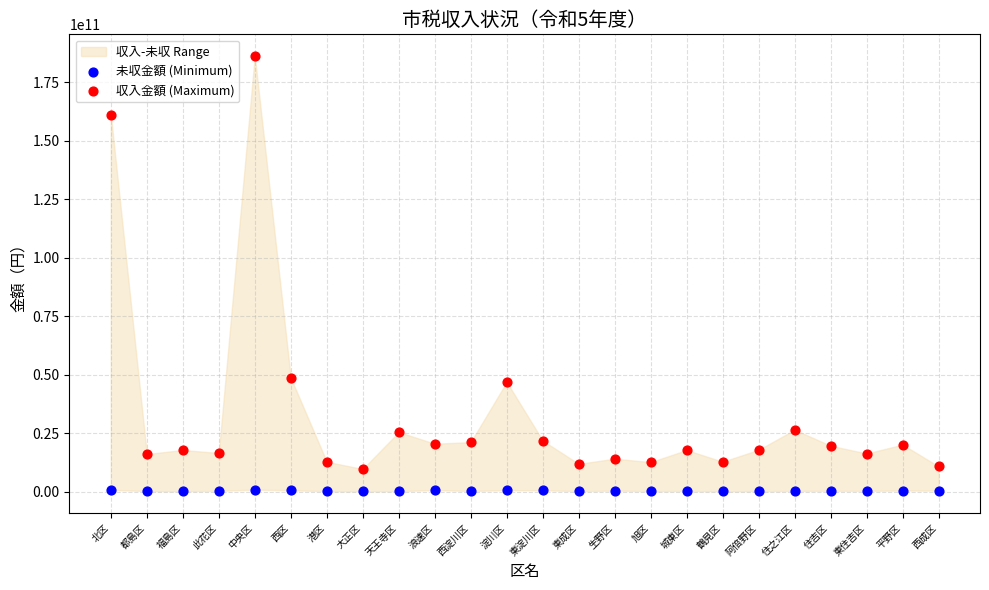

Which series contains the highest Y value?

収入金額 (Maximum)